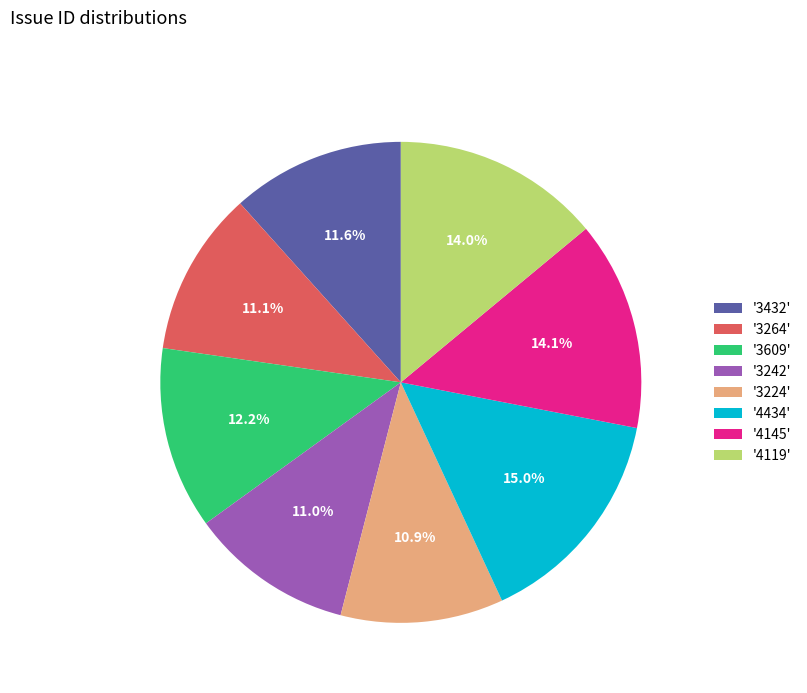

Does any single category account for the majority?

No